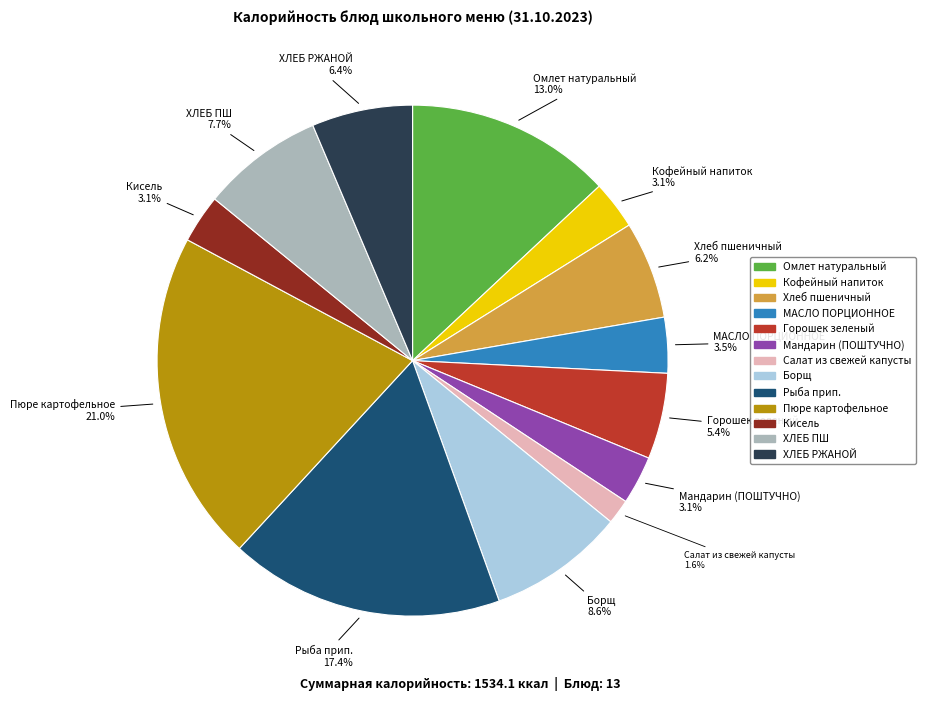

True or false: Омлет натуральный accounts for 13% of the total.

True